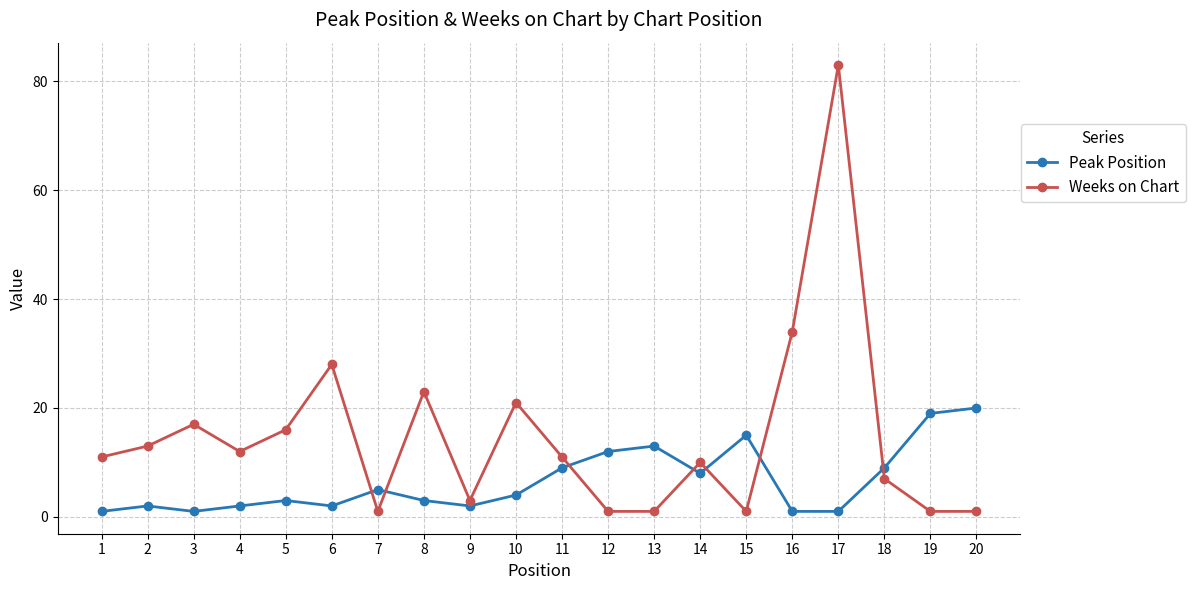

How many series are shown in this chart?

2